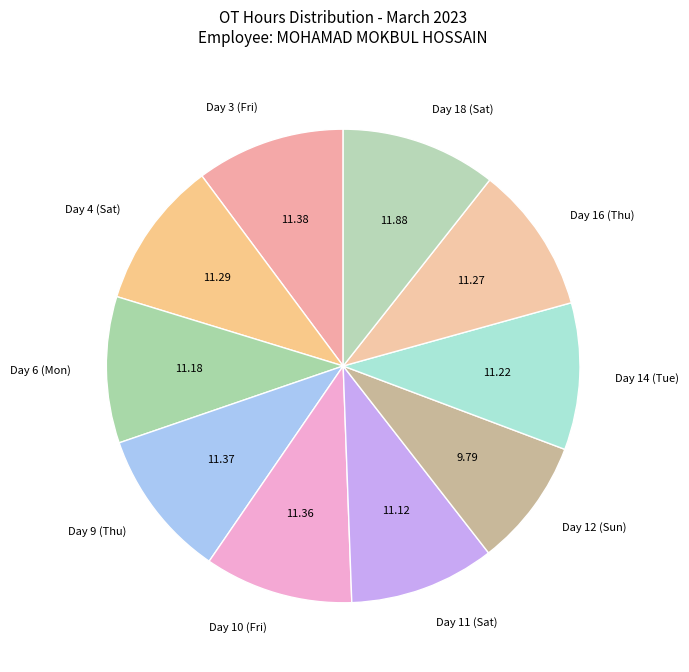

What is the smallest slice in the pie chart?

Day 12 (Sun)